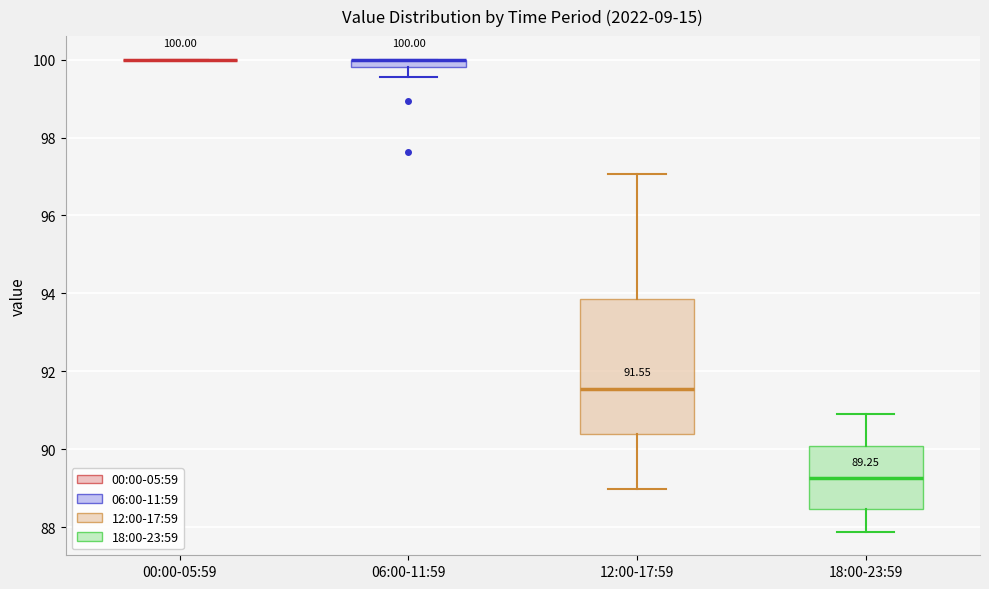

Comparing the boxes themselves (not the whiskers), which one is the tallest?

12:00-17:59